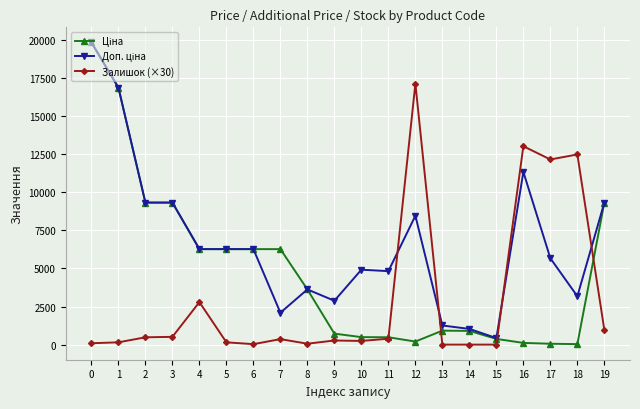

True or false: Залишок (×30) has more than 0 points higher than both neighbors.

True